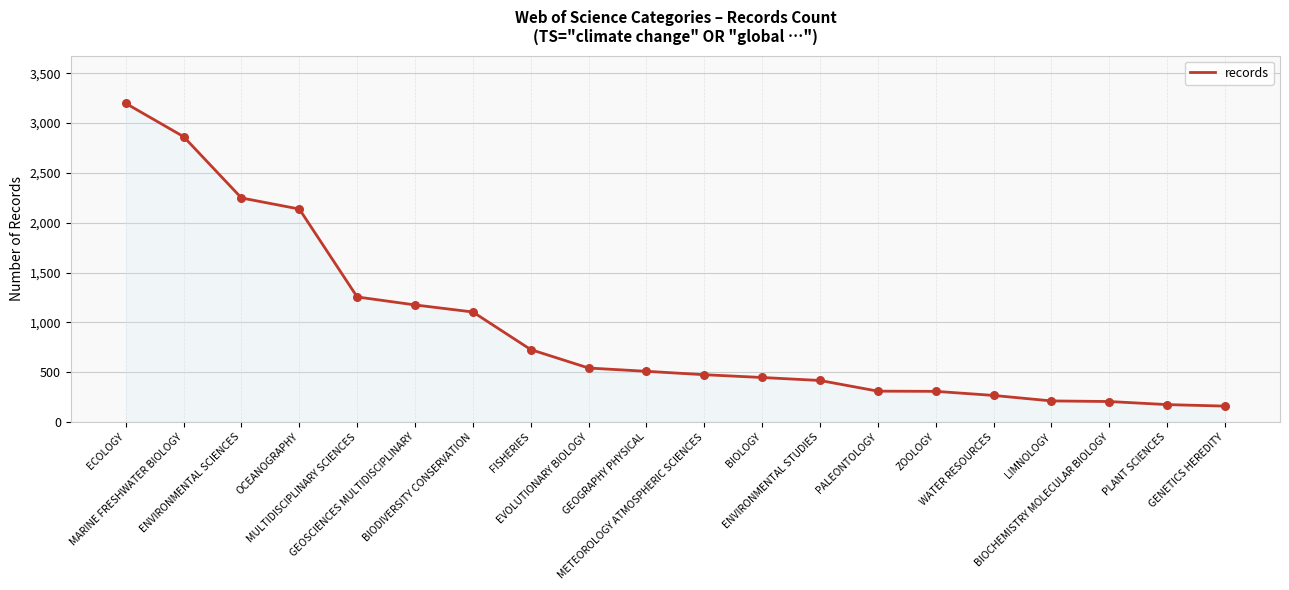

What is the ratio of the value at OCEANOGRAPHY to the value at PLANT SCIENCES?

12.2